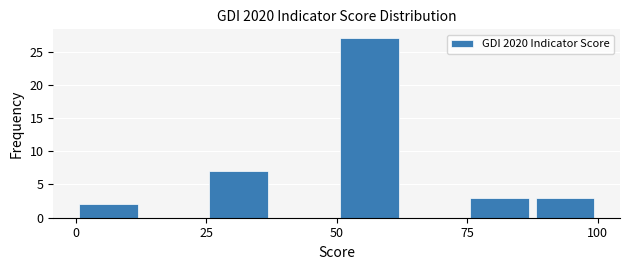

Read against the x-axis, roughly where is the centre of the tallest bar?

55